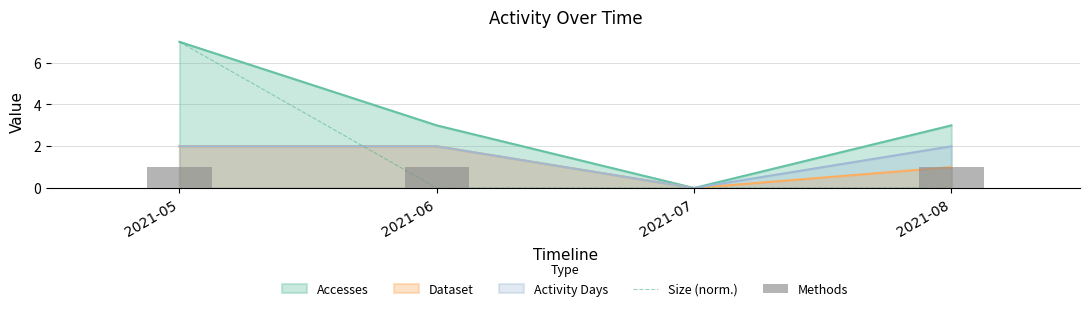

Which category has the highest value in the Size (norm.) series?

2021-05